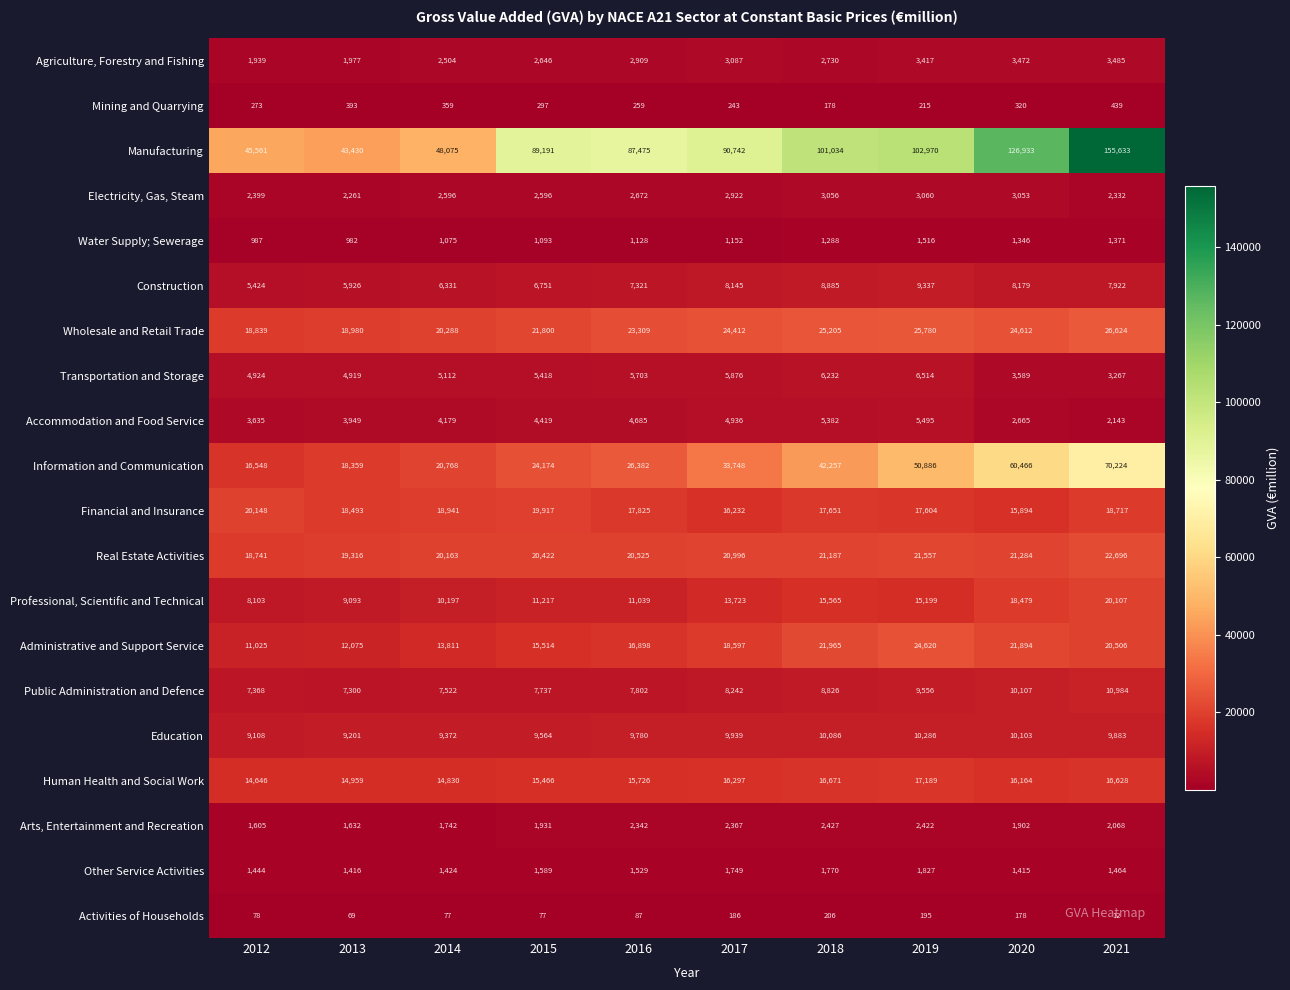

Is it true that Electricity, Gas, Steam equals 2332 at 2021?

True